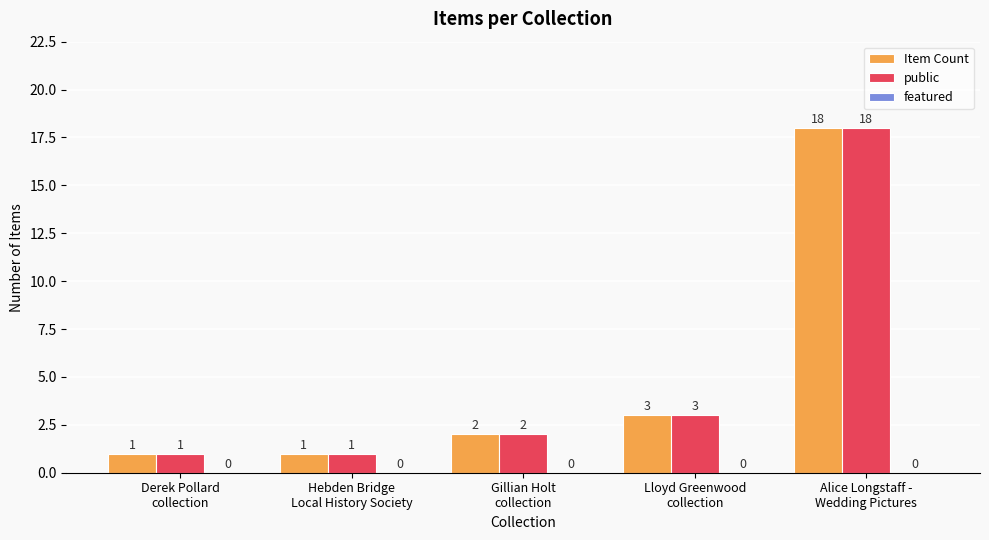

How many series are shown in this chart?

2